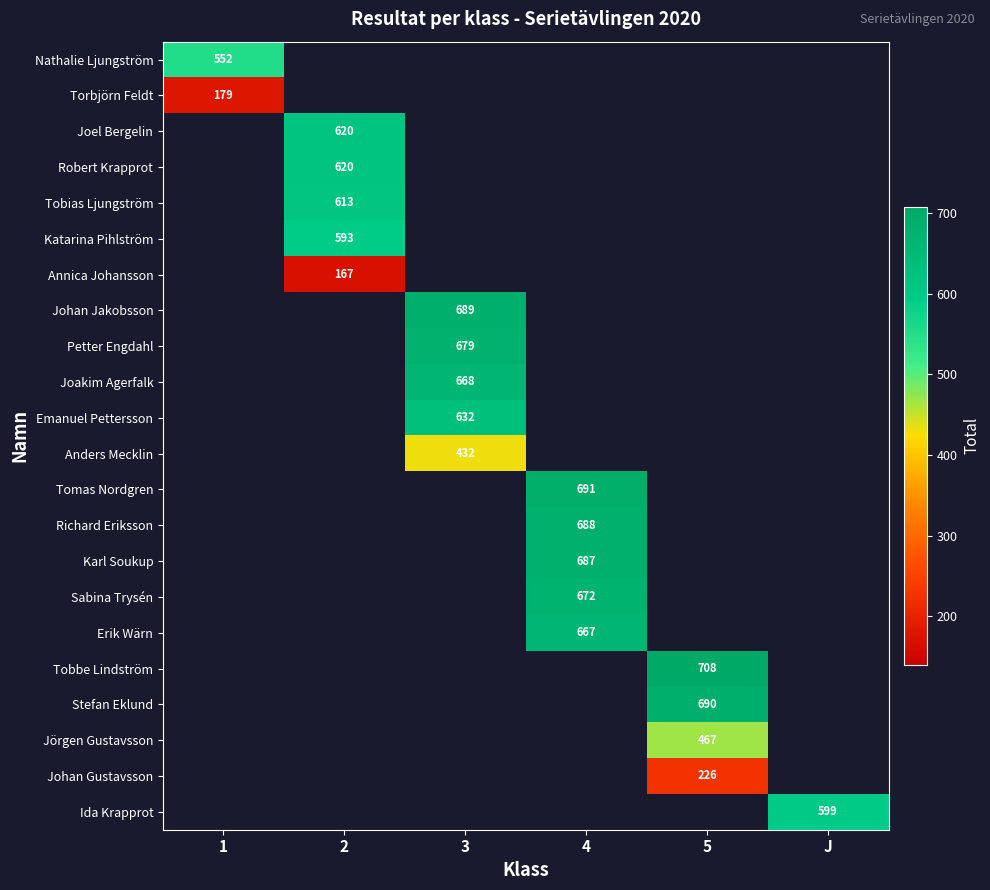

Which has a higher value, 5 or 1?

1